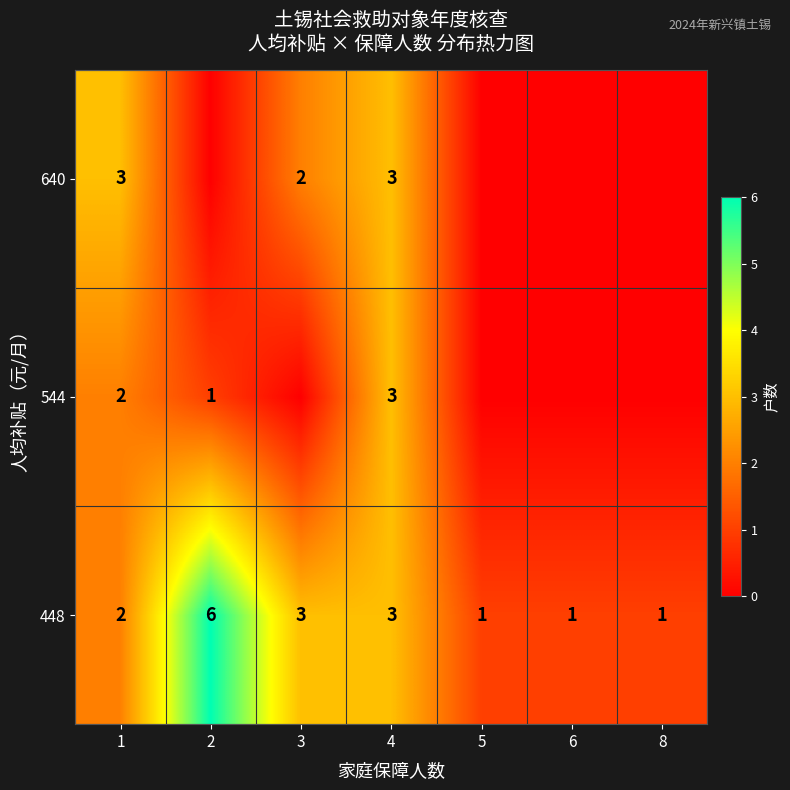

What is the total value across all series at 1?

7